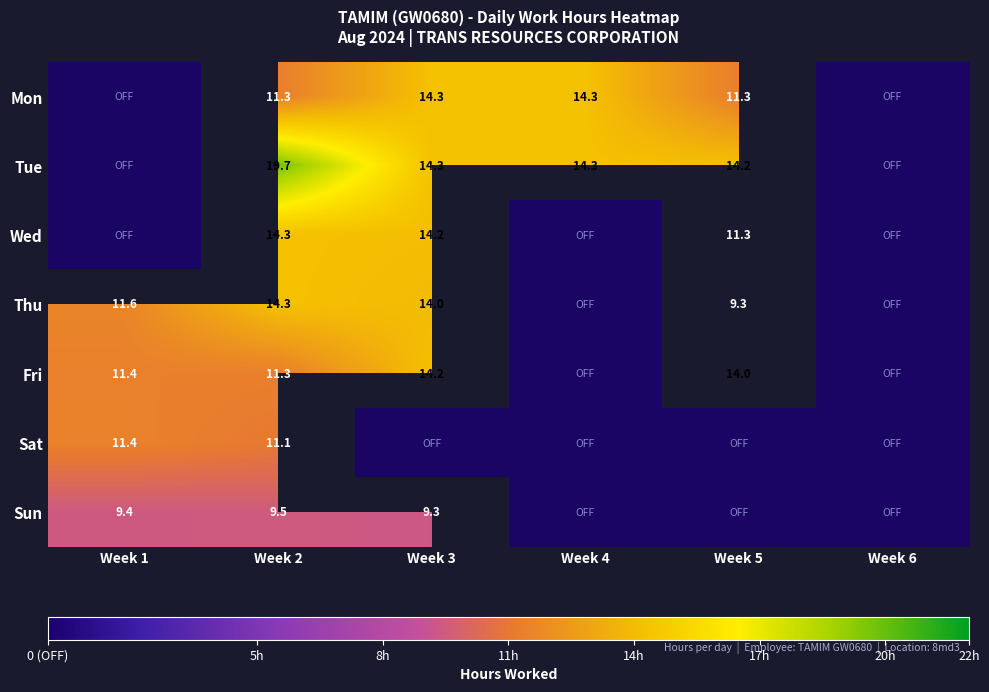

Which series has the largest range (max minus min)?

Tue